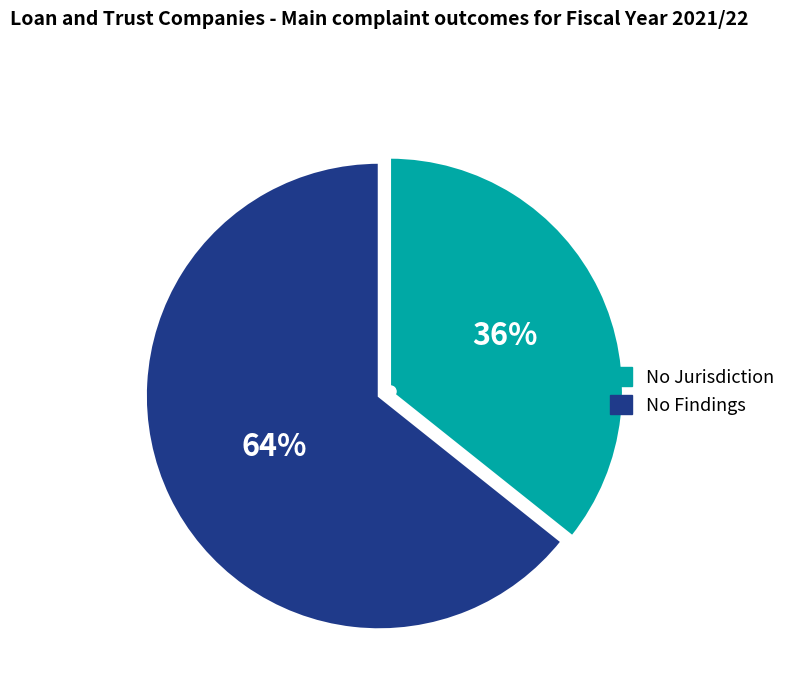

Is there a majority slice in this chart?

Yes